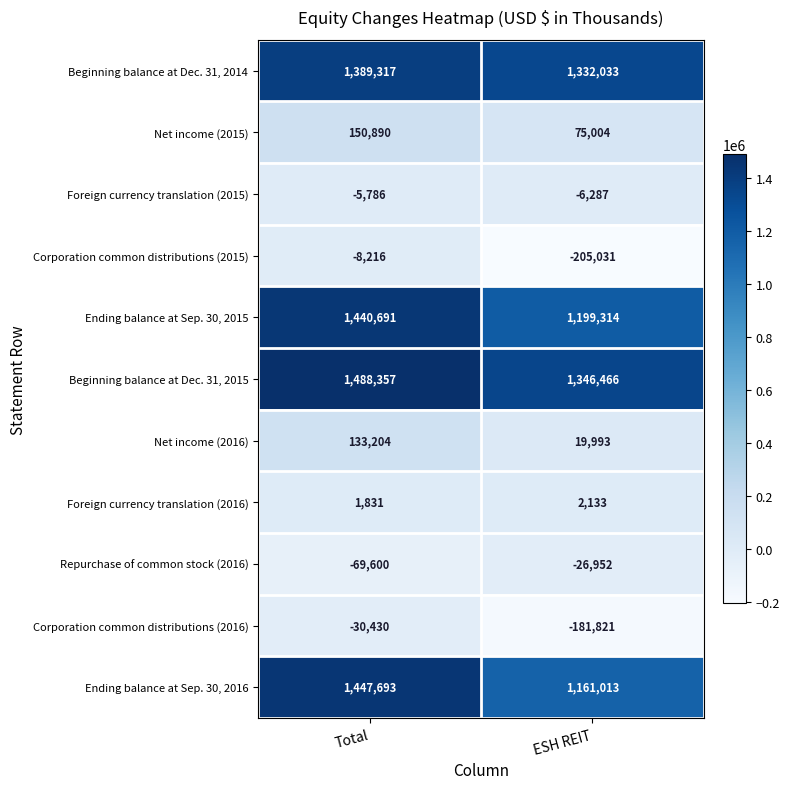

Which series has the widest spread of values?

Ending balance at Sep. 30, 2016